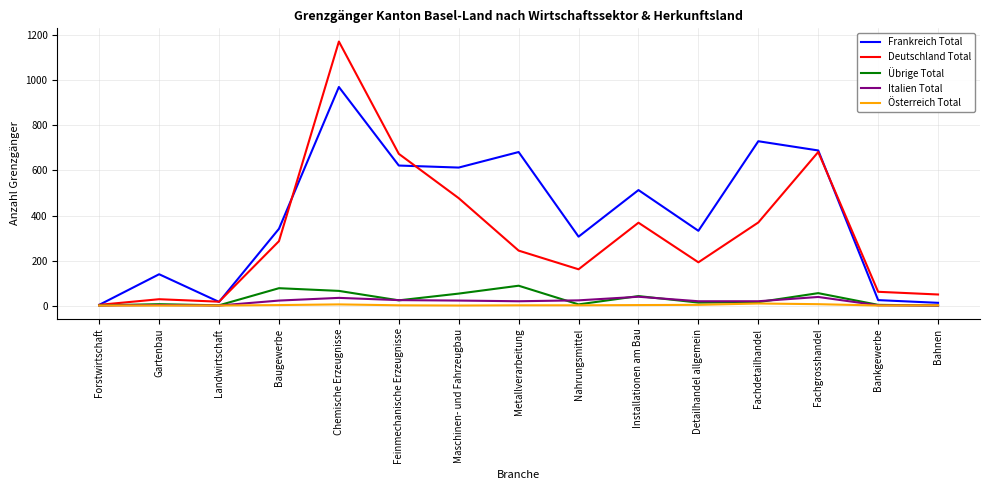

Which series has the largest total across all categories?

Frankreich Total